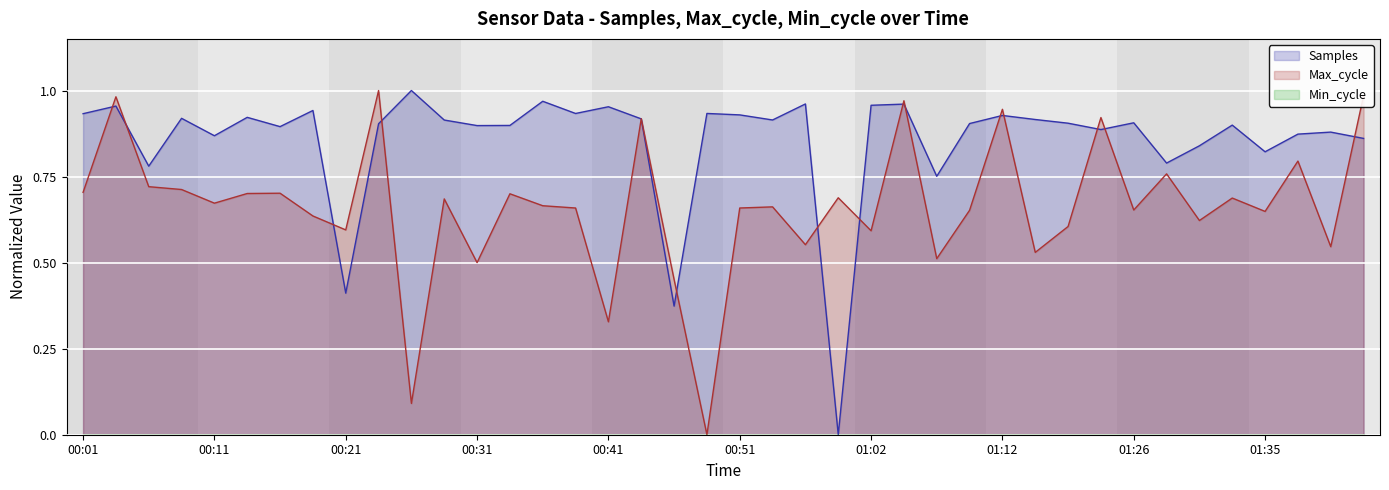

Which series has the widest spread of values?

Samples